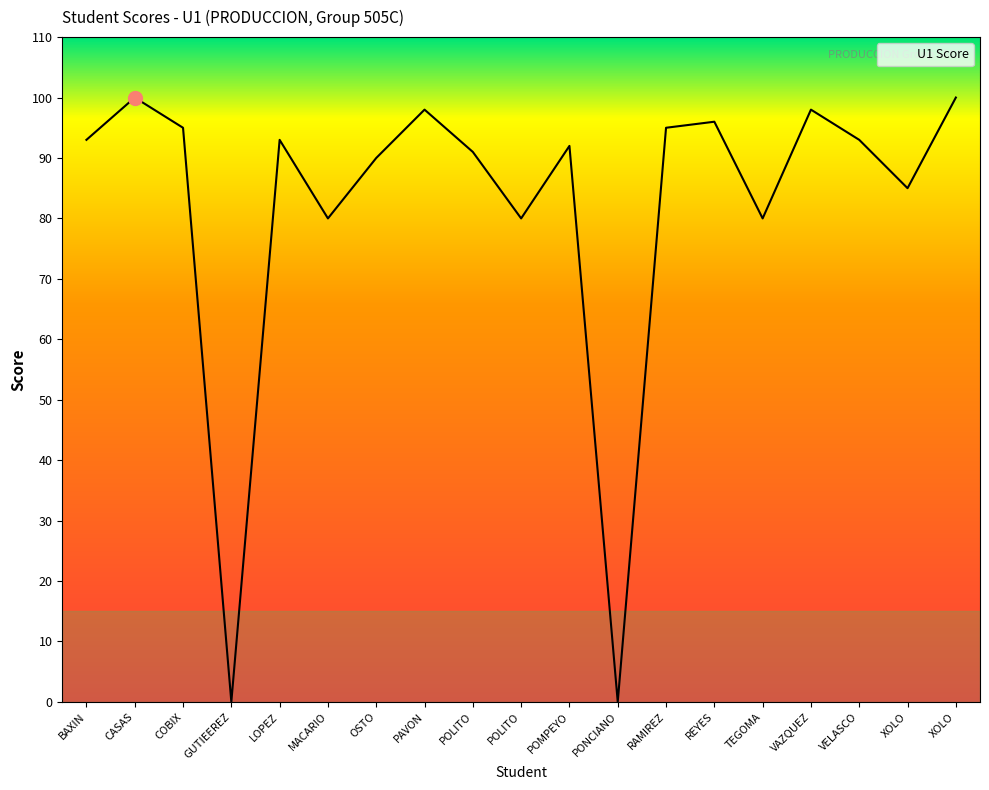

Does the chart display data point markers on the line(s)?

No